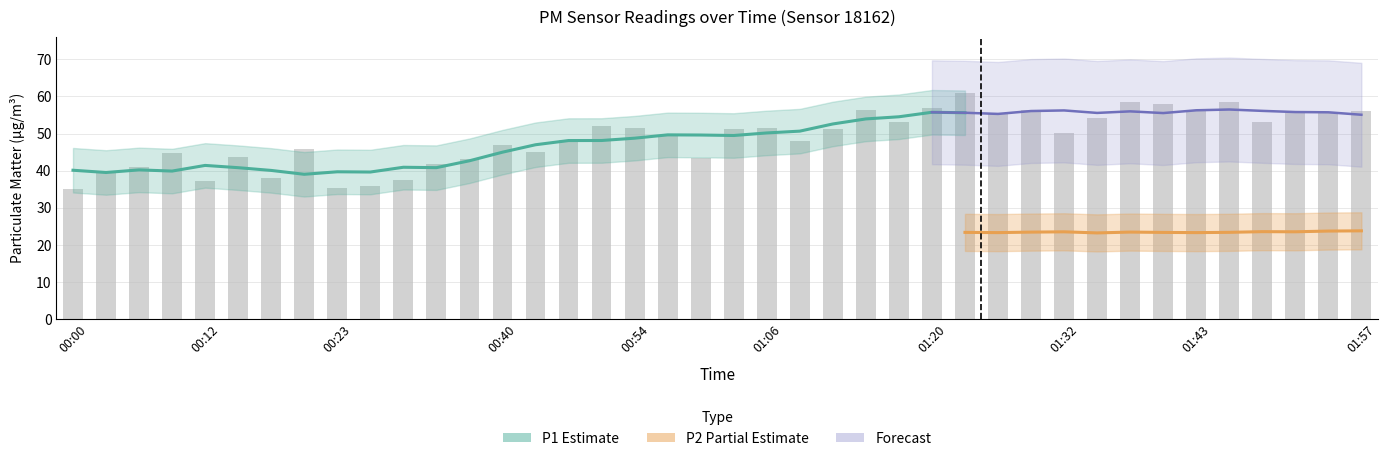

The value at 01:03 is 71.7. True or false?

False